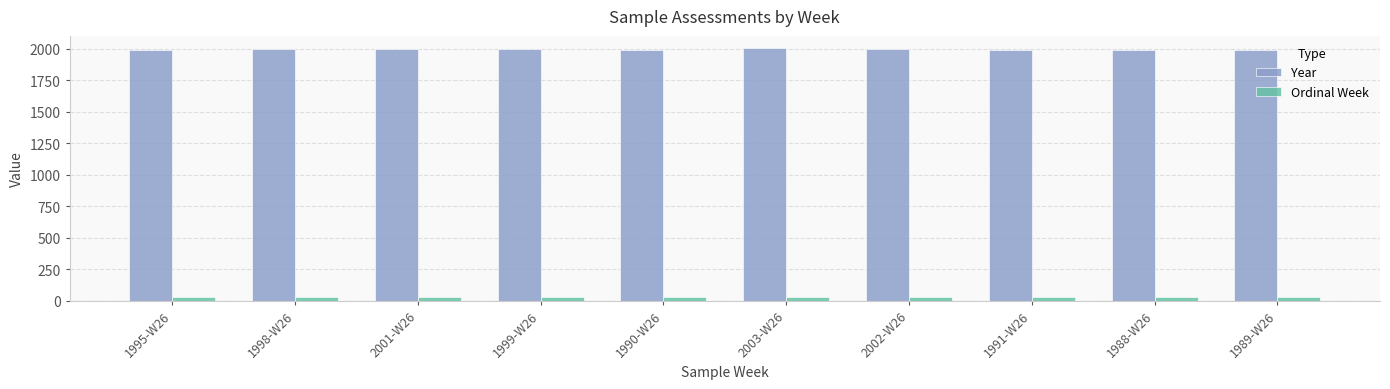

The value of Ordinal Week at 2002-W26 is 26. True or false?

True